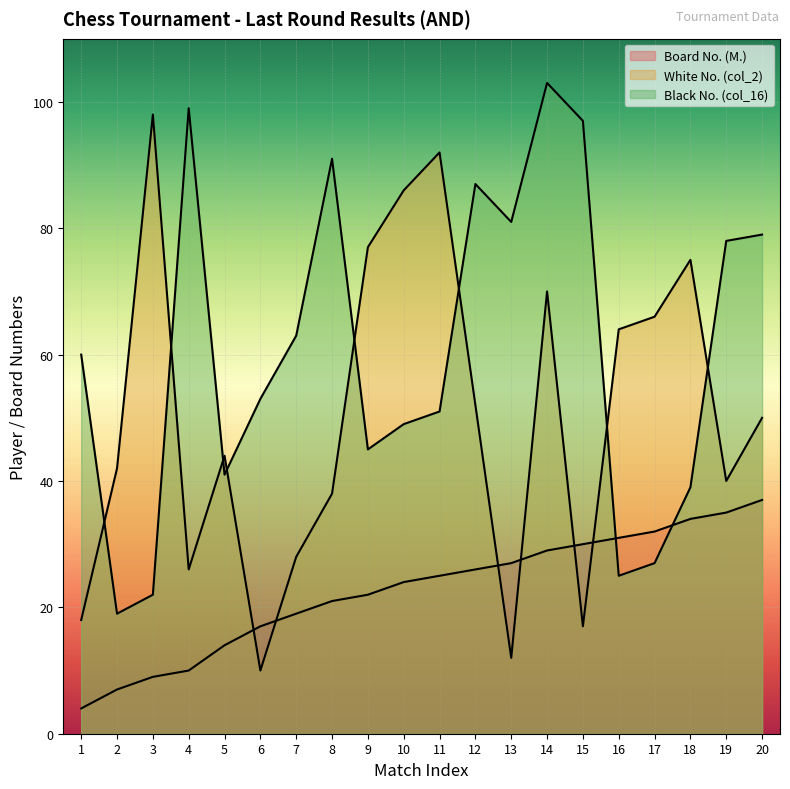

True or false: Black No. (col_16) has more than 1 points higher than both neighbors.

True